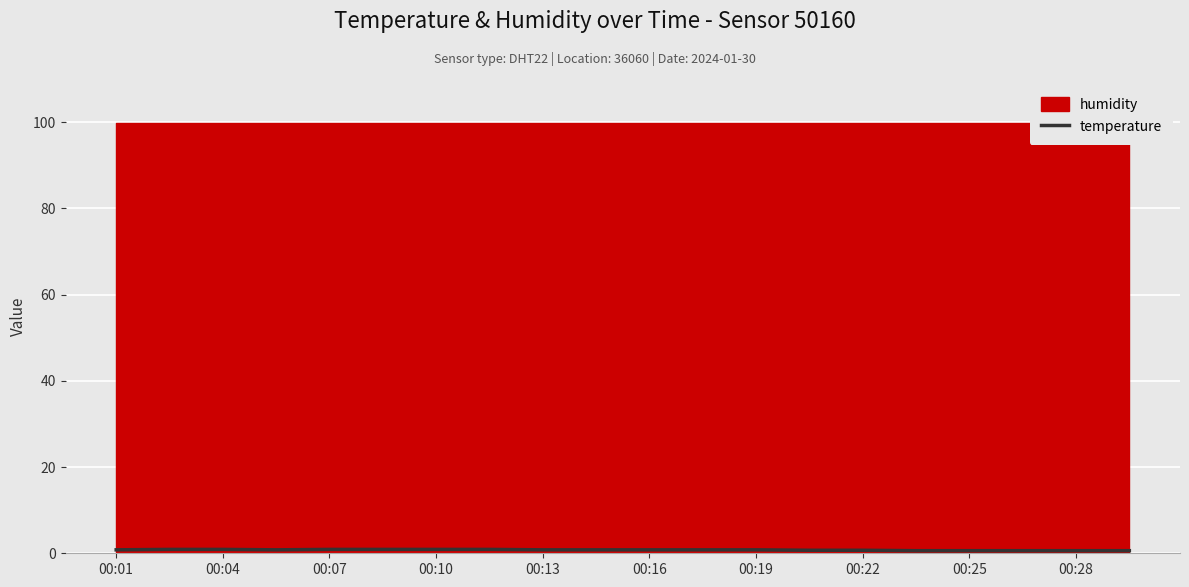

How many lines are shown in the chart?

1